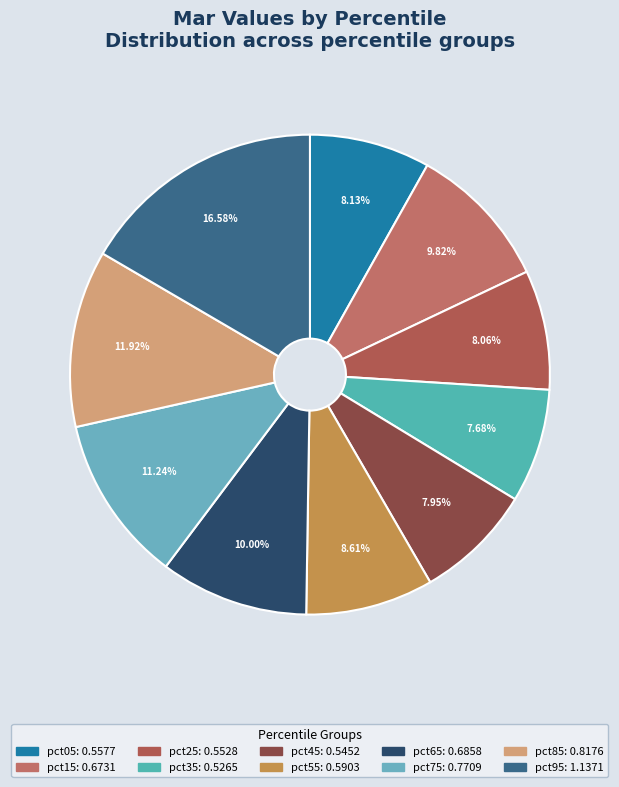

What percentage is the pct25 slice, to the nearest percent?

8%